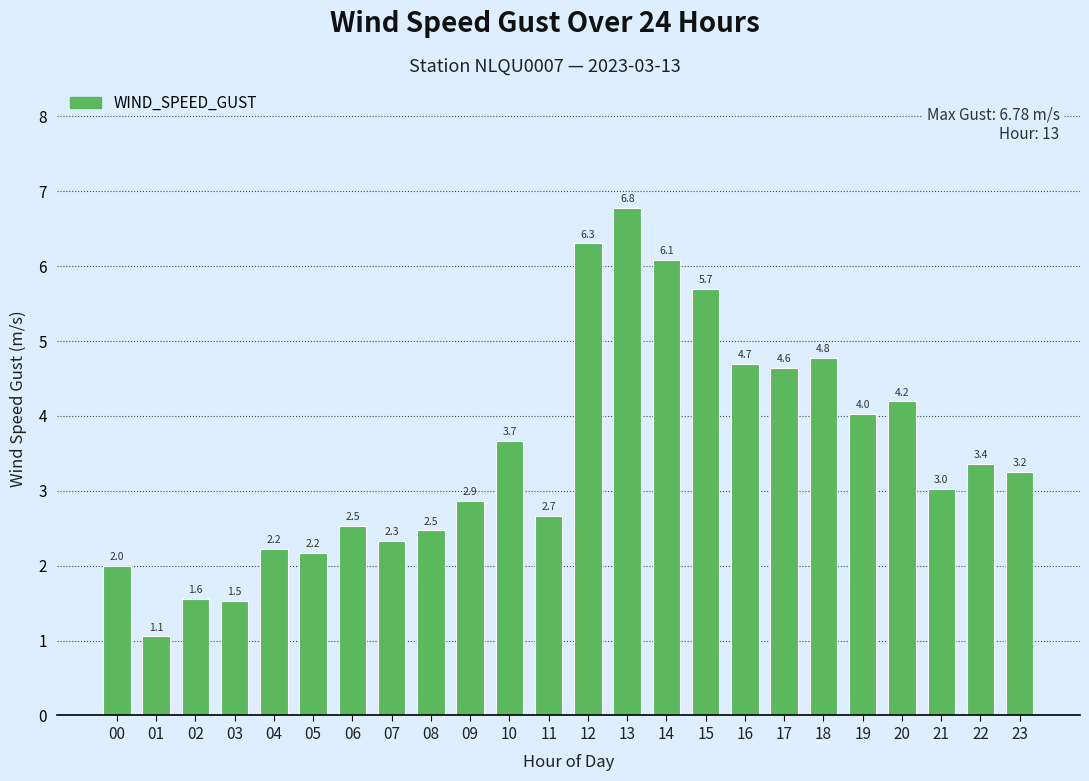

Which has a higher value, 22 or 16?

16